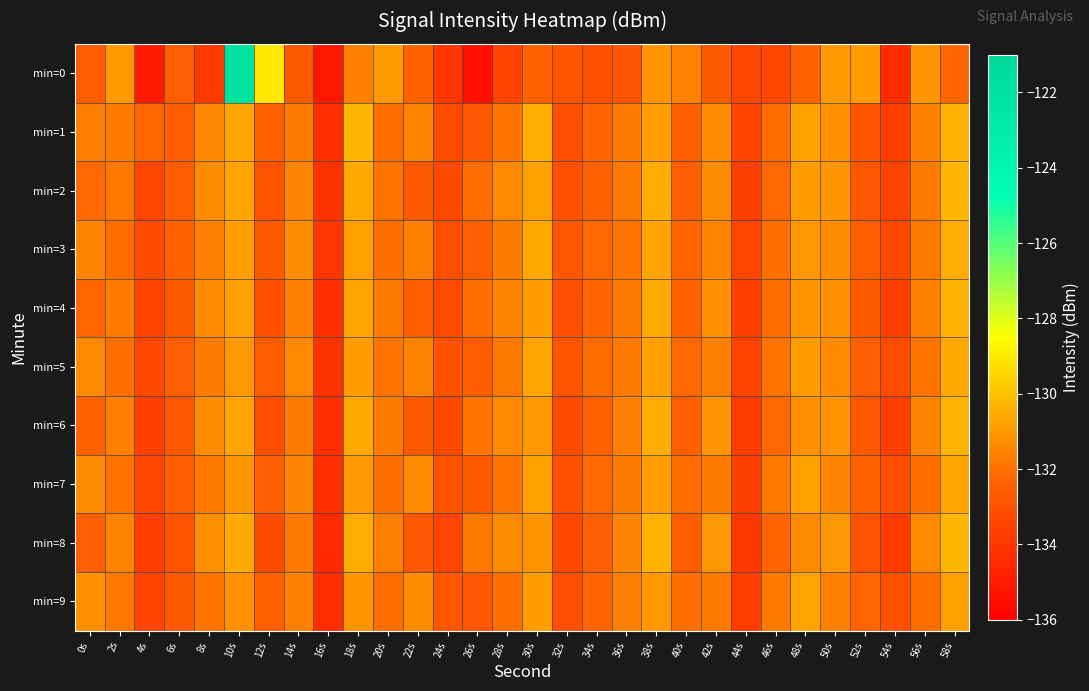

Which label corresponds to the smallest value in the chart?

26s